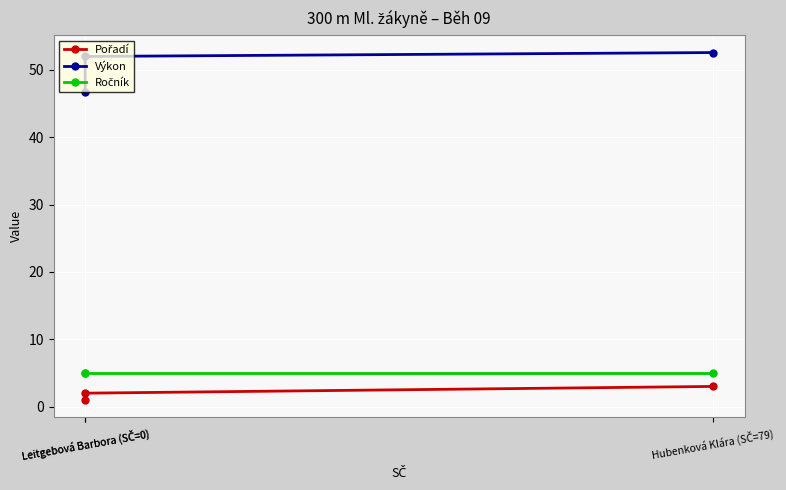

What is the highest value of the Ročník series?

5.0